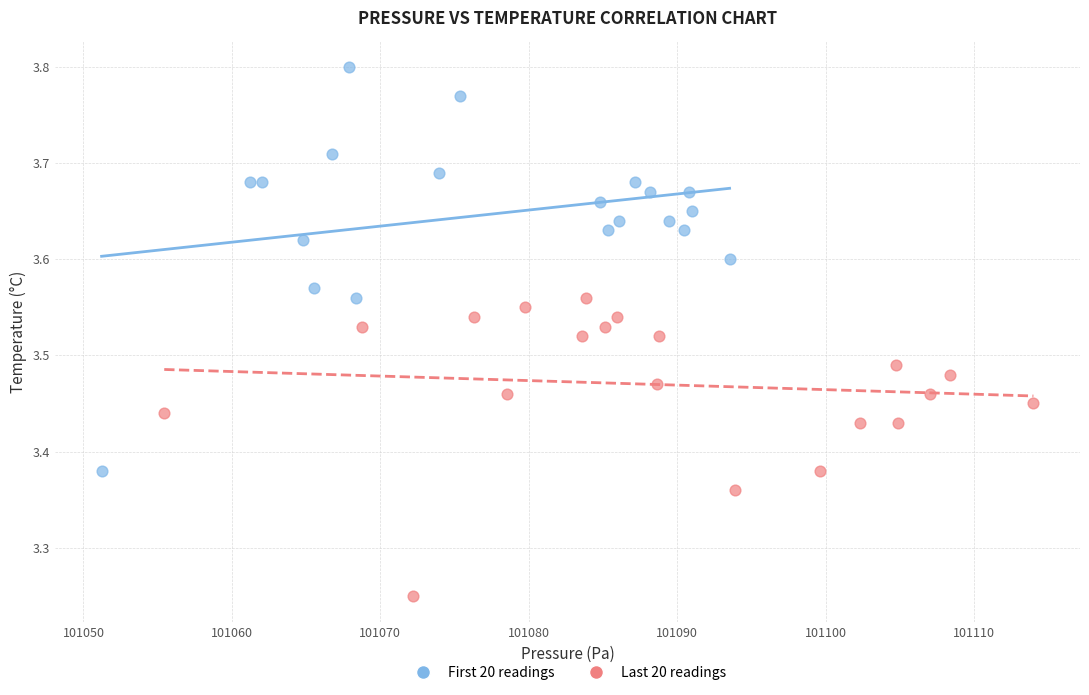

What are all the series names shown in the legend?

First 20 readings, Last 20 readings